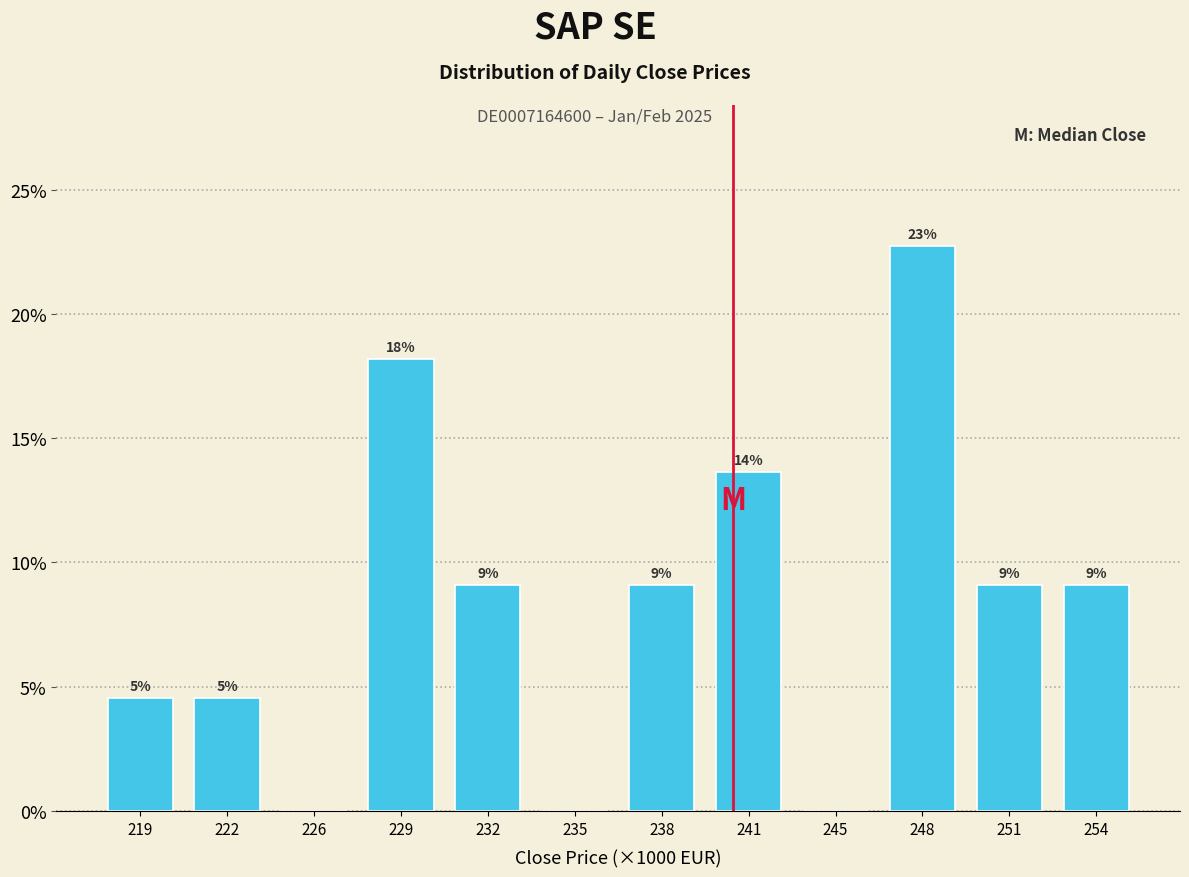

Are the bars horizontal?

No